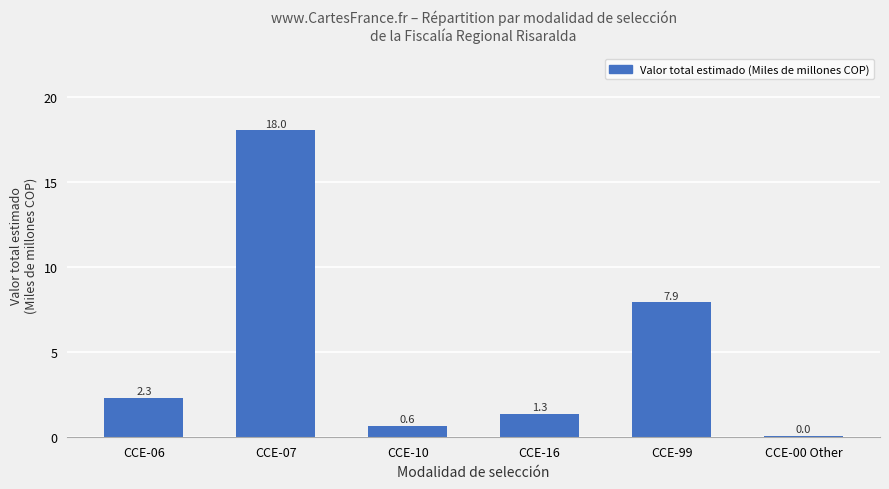

What is the difference between the values at CCE-10 and CCE-07?

17.4